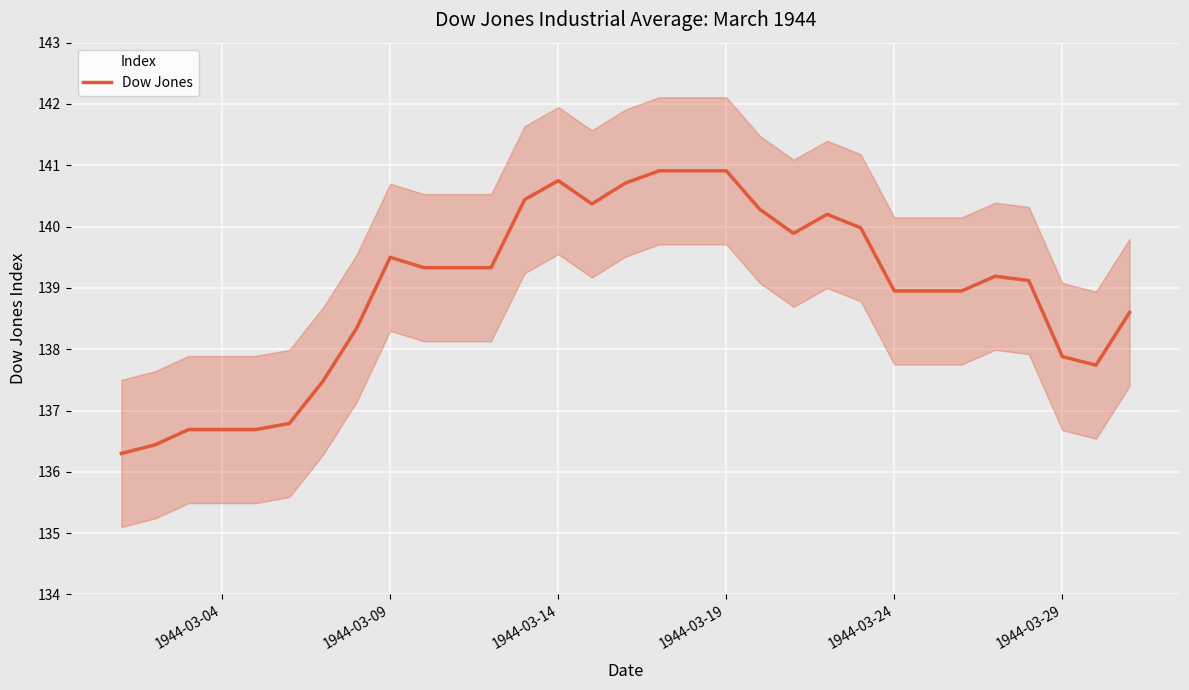

What is the minimum value for Dow Jones?

136.3